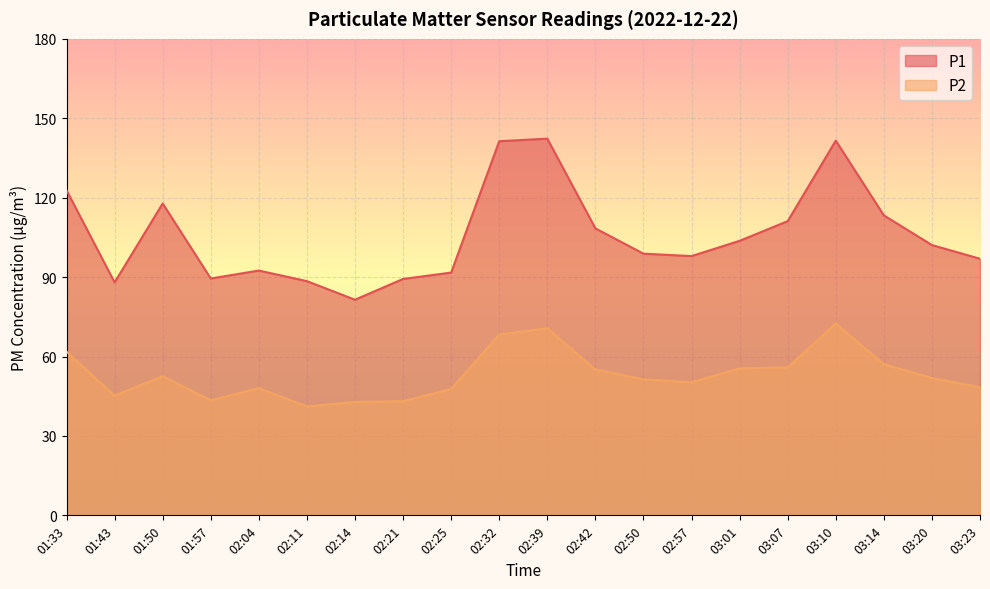

Reading left to right, extract all data points from this chart.

P1: 01:33=122.8	01:43=88.0	01:50=117.8	01:57=89.5	02:04=92.5	02:11=88.5	02:14=81.5	02:21=89.3	02:25=91.7	02:32=141.3	02:39=142.3	02:42=108.4	02:50=98.8	02:57=97.9	03:01=103.7	03:07=111.1	03:10=141.6	03:14=113.3	03:20=102.1	03:23=96.9
P2: 01:33=61.9	01:43=45.2	01:50=52.5	01:57=43.5	02:04=48.0	02:11=41.1	02:14=42.9	02:21=43.1	02:25=47.7	02:32=68.3	02:39=70.7	02:42=55.1	02:50=51.4	02:57=50.2	03:01=55.5	03:07=55.9	03:10=72.5	03:14=57.1	03:20=51.9	03:23=48.4